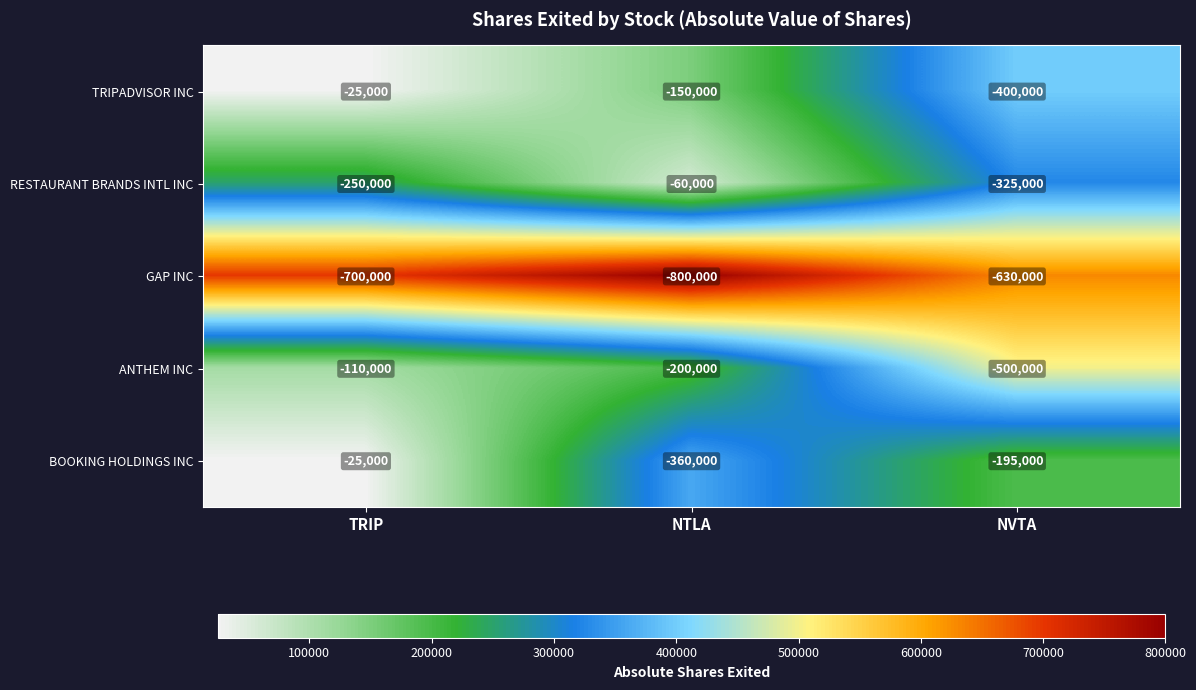

Where does the TRIPADVISOR INC series first go above -150000?

TRIP